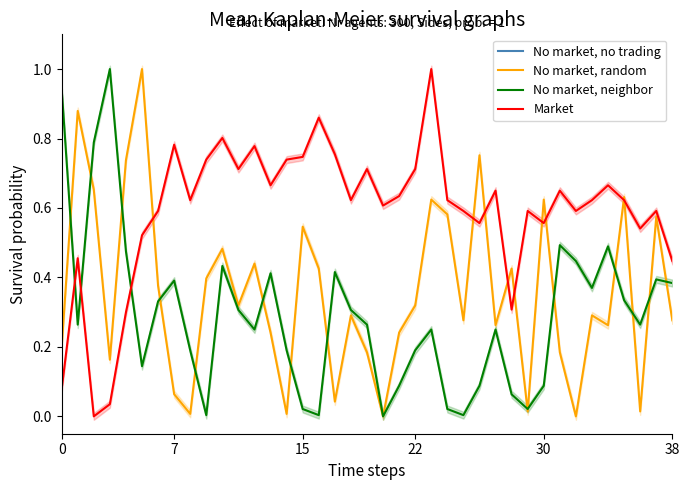

The value of No market, no trading at 11 is -65534.0. True or false?

True